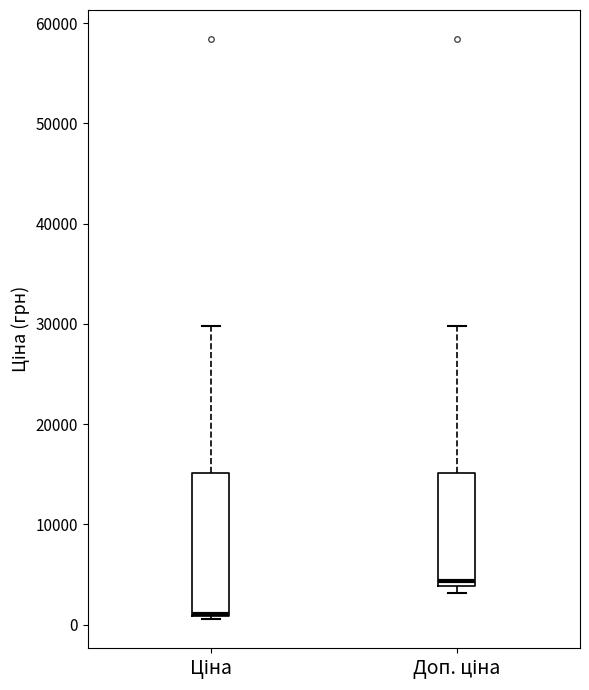

Reading left to right, transcribe this box plot: for each box, give where its median line is, the range the box spans, and where its two whiskers end, as read against the y-axis. The values are not printed on the chart, so give them approximately, as read against the axis.

Ціна: median 1000 (drawn on the box's lower edge), box 1000 to 15000, whiskers 1000 (just below the box's lower edge) to 30000
Доп. ціна: median 4000 (just above the box's lower edge), box 4000 to 15000, whiskers 3000 to 30000